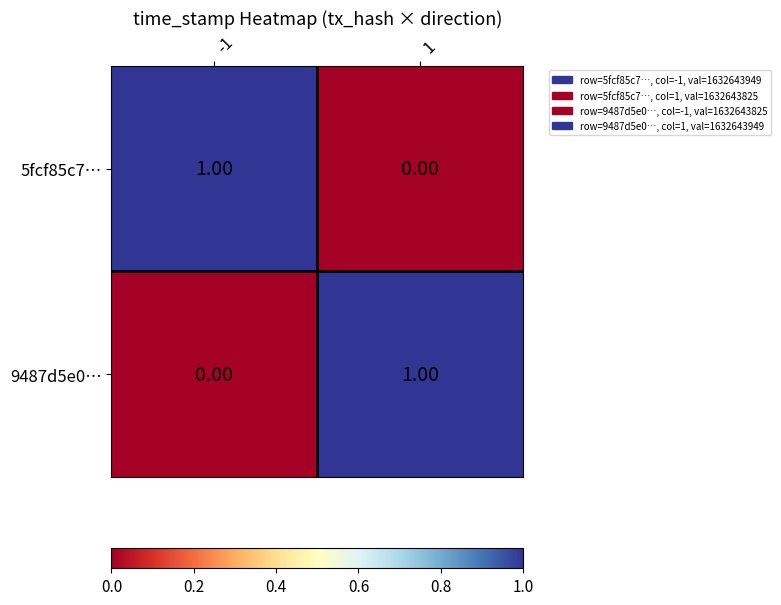

Is the value of 9487d5e0… at 1 greater than the value of 5fcf85c7… at 1?

Yes